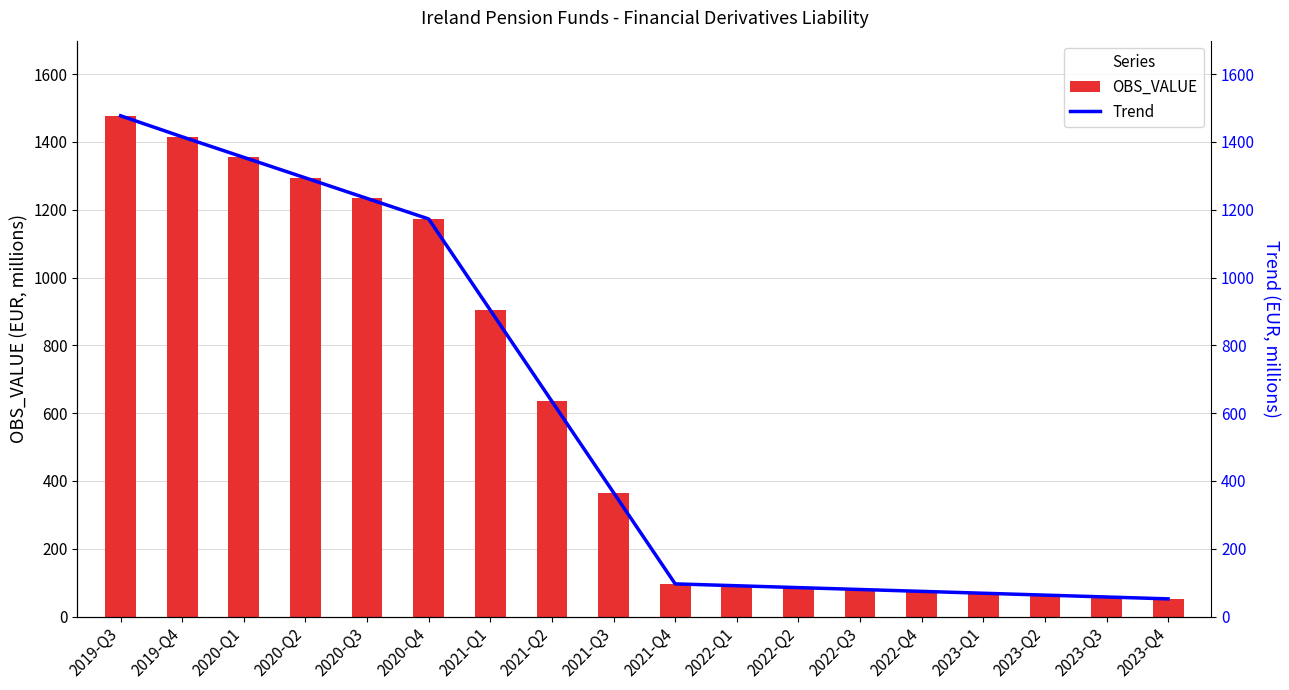

What position from the right is 2022-Q3?

6